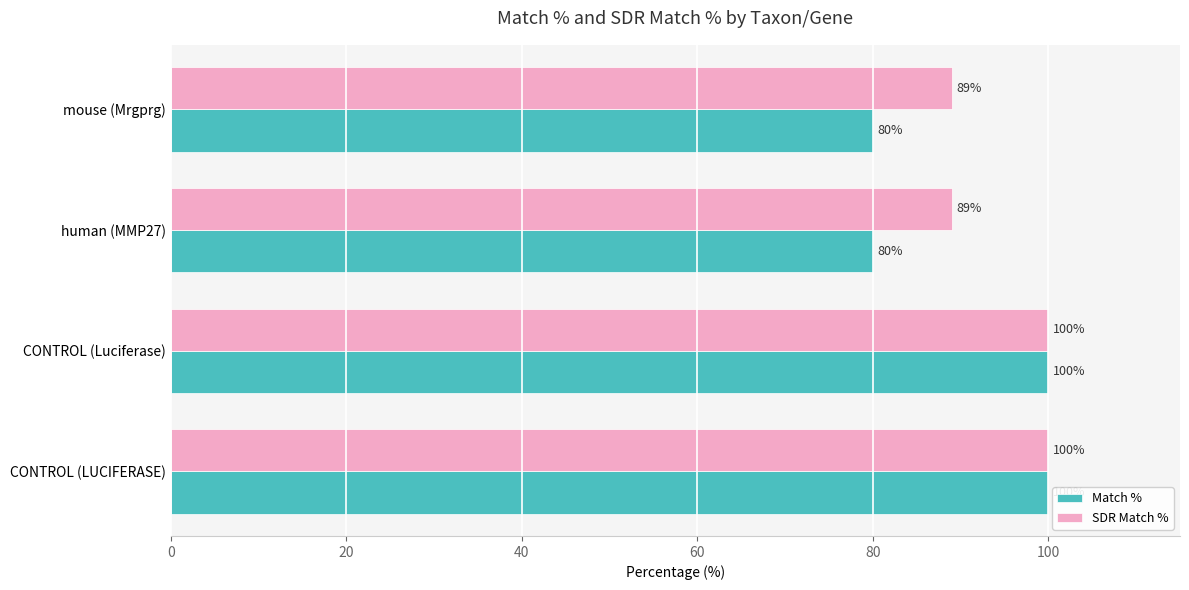

What is the lowest value of the SDR Match % series?

89